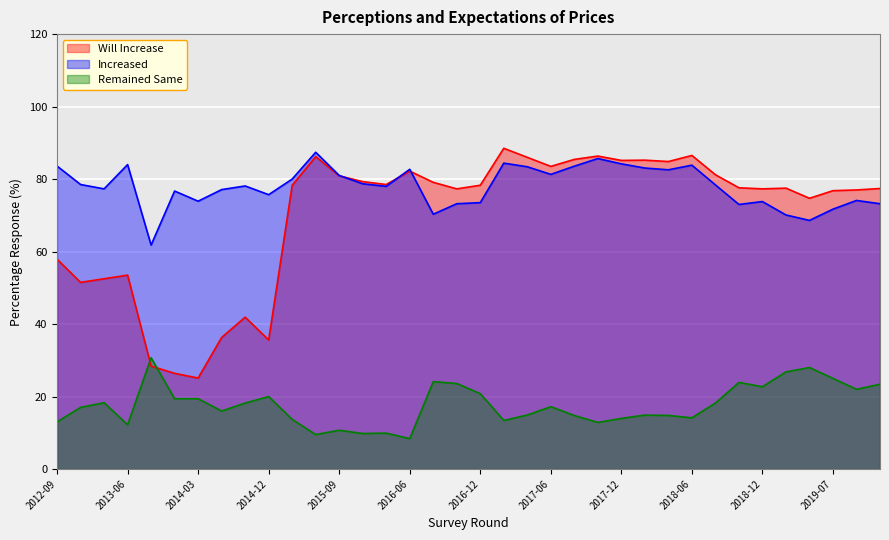

What is the highest value of the Increased series?

87.4